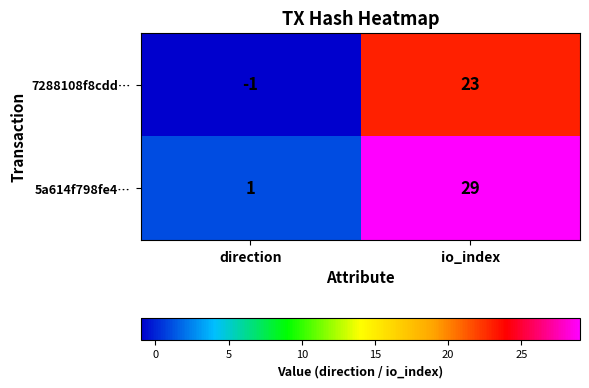

At how many categories does at least one series exceed 14?

1